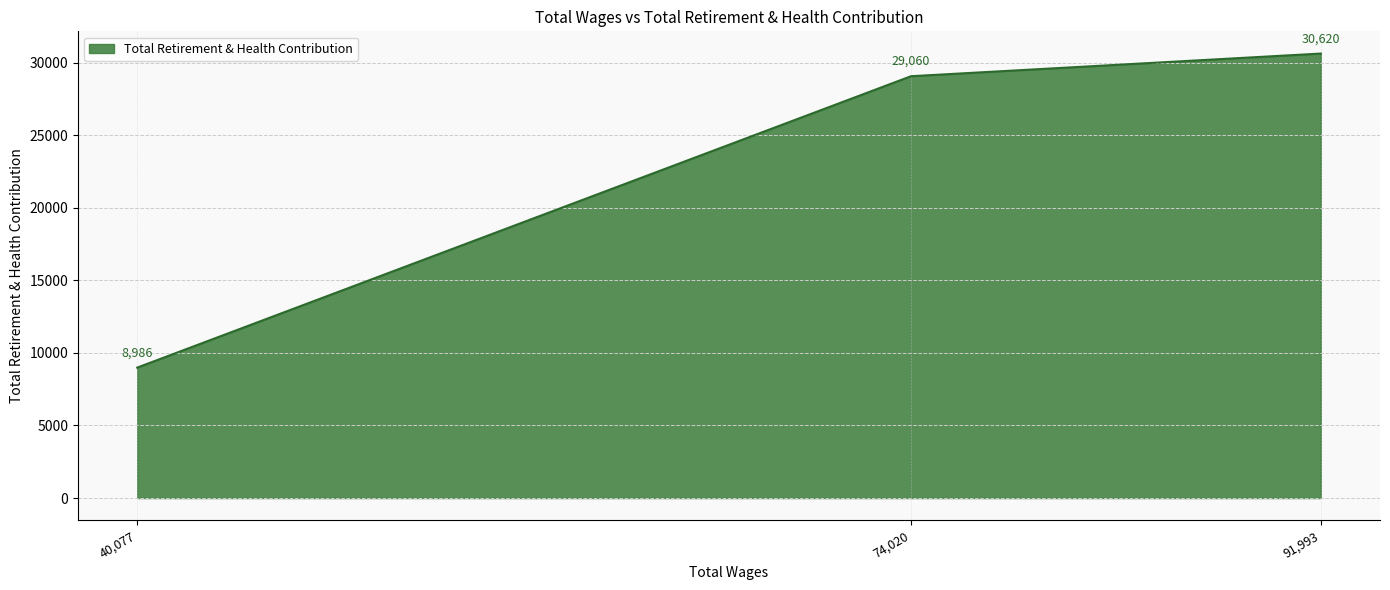

Rank the categories by value from highest to lowest.

91,993, 74,020, 40,077